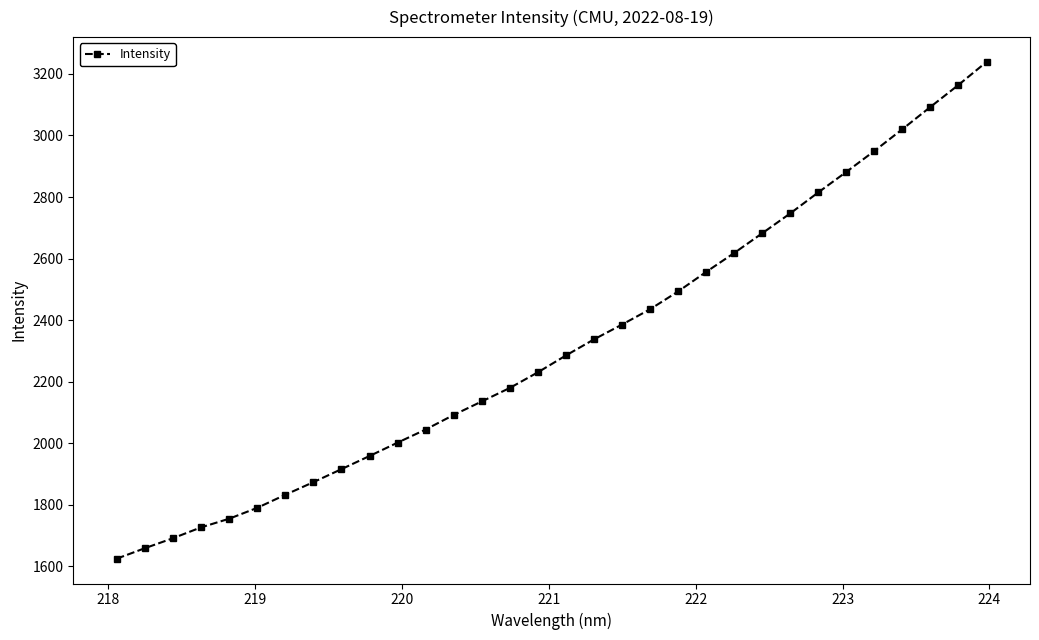

How many values are below 2285?

16